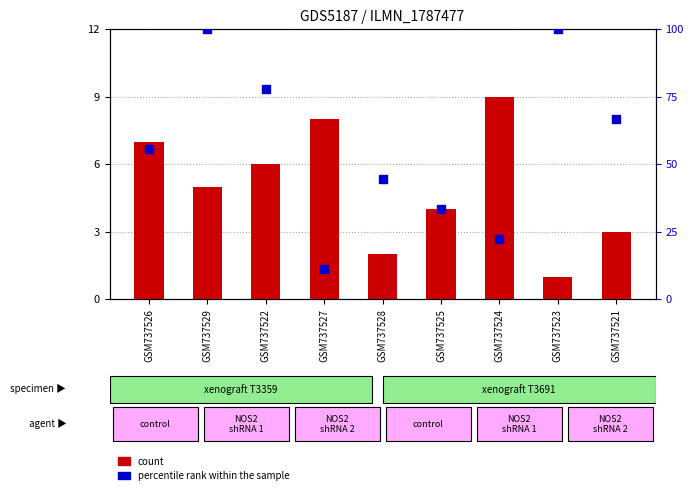

What is the total value across all series at GSM737522?

83.8